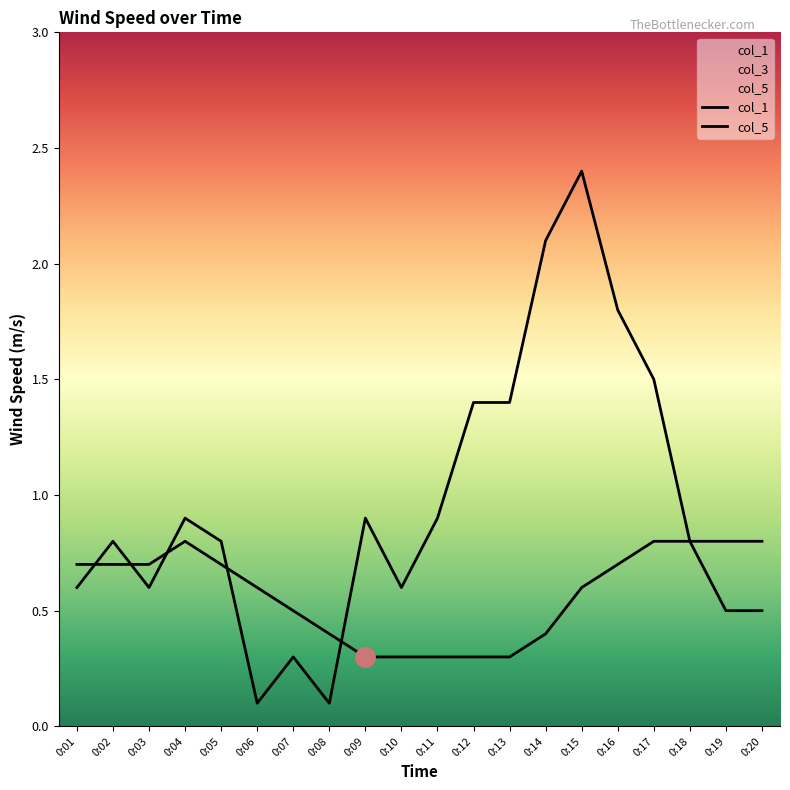

At which category is the sum across all series the highest?

0:15